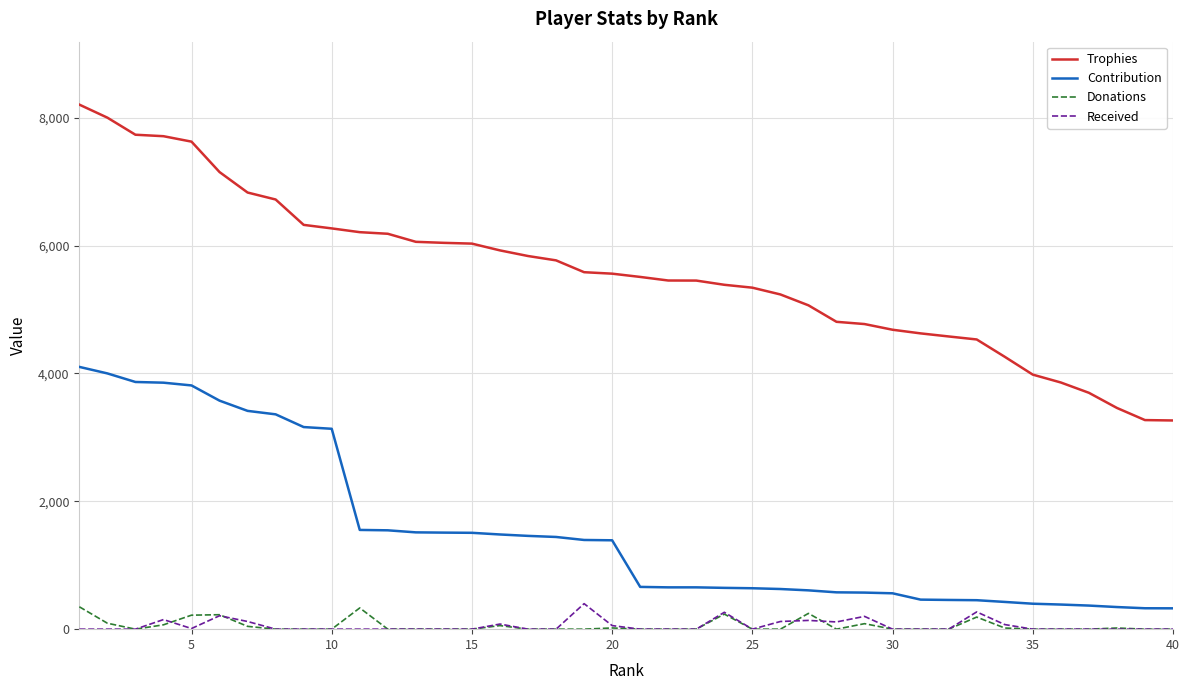

True or false: Received and Trophies cross at least once.

False